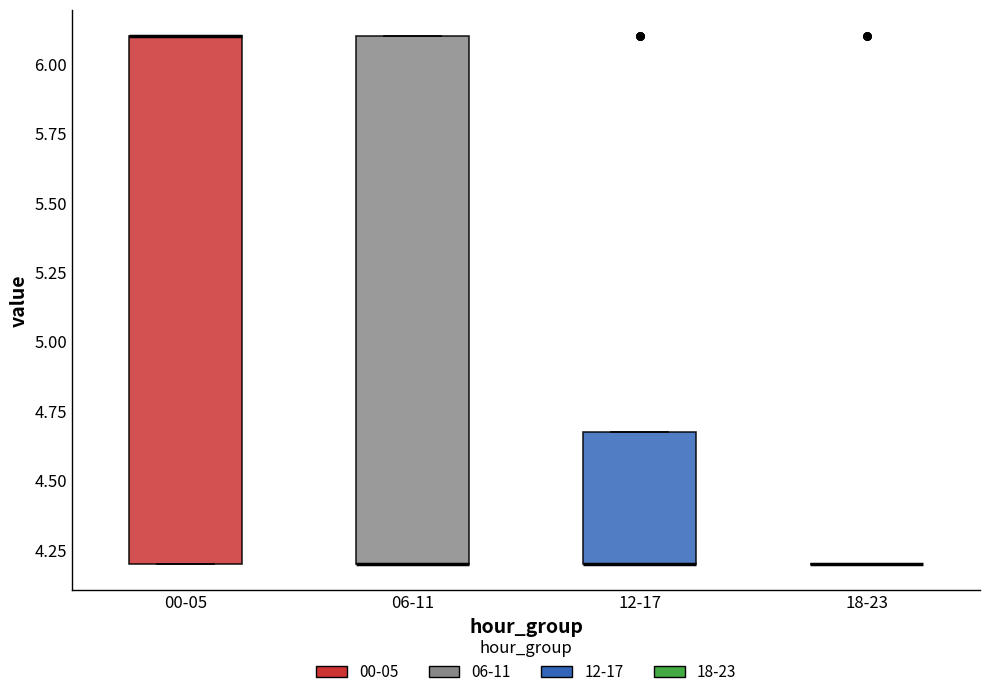

Reading left to right, transcribe this box plot: for each box, give where its median line is, the range the box spans, and where its two whiskers end, as read against the y-axis. The values are not printed on the chart, so give them approximately, as read against the axis.

00-05: median 6.1 (drawn on the box's upper edge), box 4.2 to 6.1, whiskers 4.2 to 6.1
06-11: median 4.2 (drawn on the box's lower edge), box 4.2 to 6.1, whiskers 4.2 to 6.1
12-17: median 4.2 (drawn on the box's lower edge), box 4.2 to 4.7, whiskers 4.2 to 4.7
18-23: box collapsed to a line at 4.2, whiskers 4.2 to 4.2